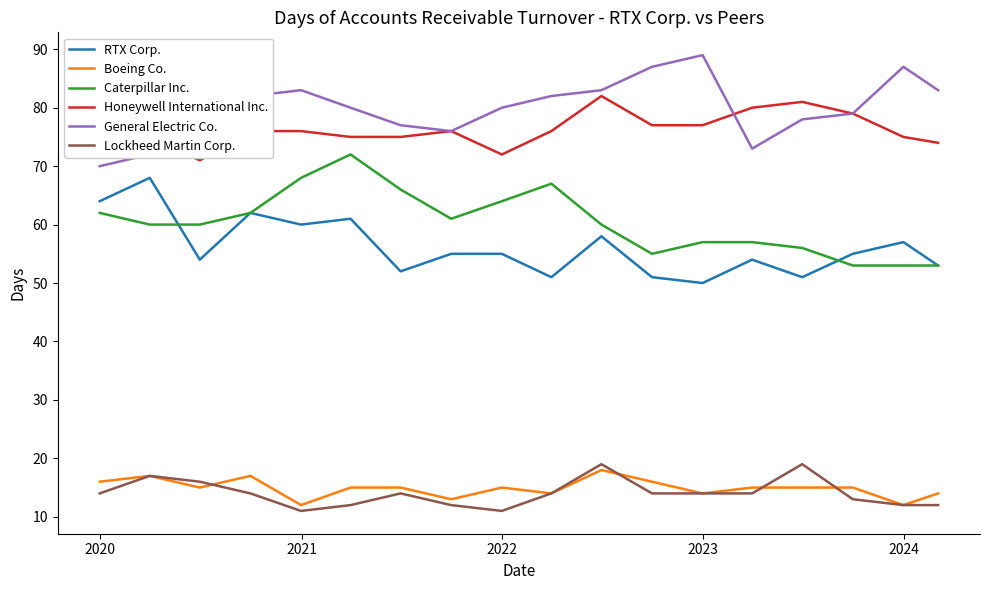

True or false: Lockheed Martin Corp. and Honeywell International Inc. cross at least once.

False